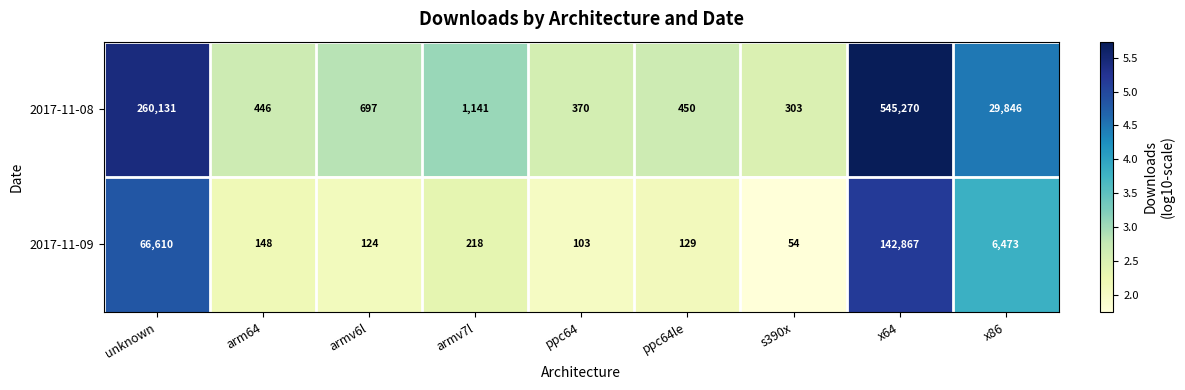

Which category has the lowest value across all series?

s390x